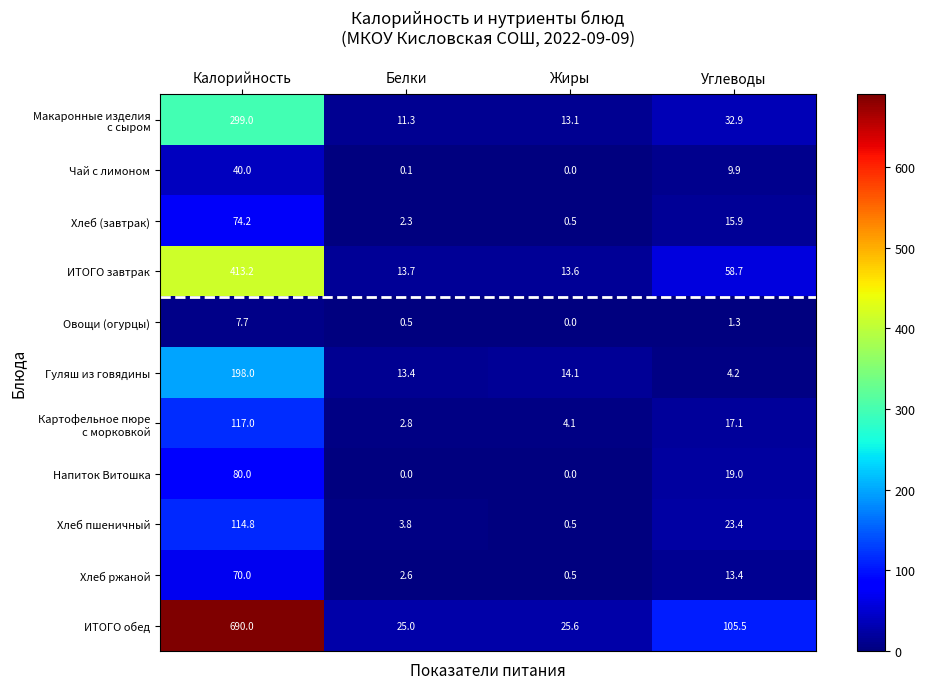

The value of ИТОГО завтрак at Калорийность is 413.2. True or false?

True